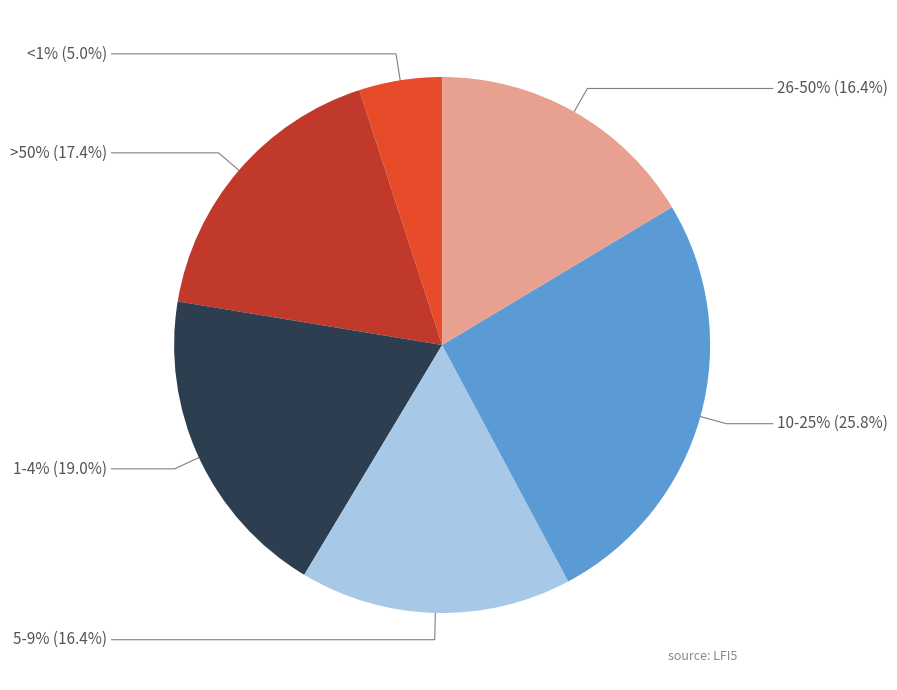

What is the smallest slice in the pie chart?

<1%